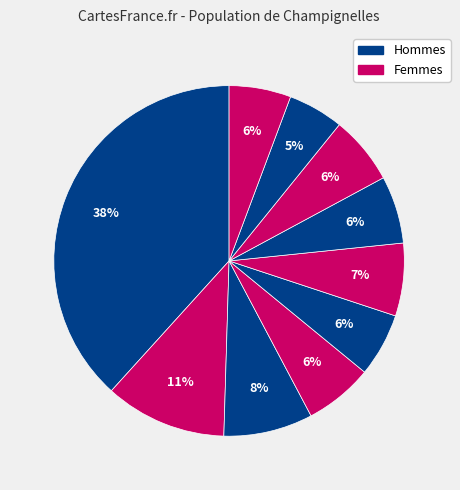

How many segments does this pie chart have?

10